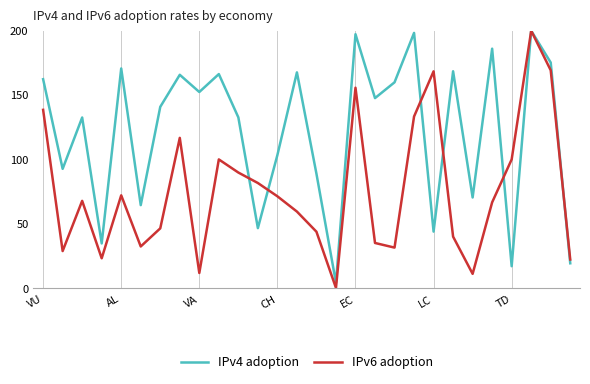

What is the maximum value for IPv4 adoption?

200.0